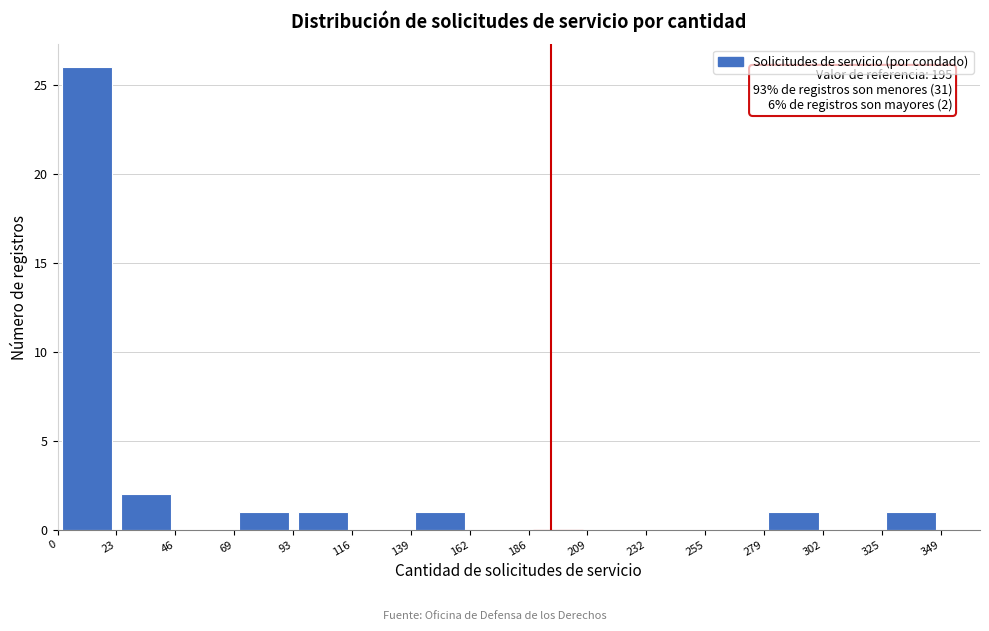

Over which range of the x-axis is the bar tallest?

0 to 23